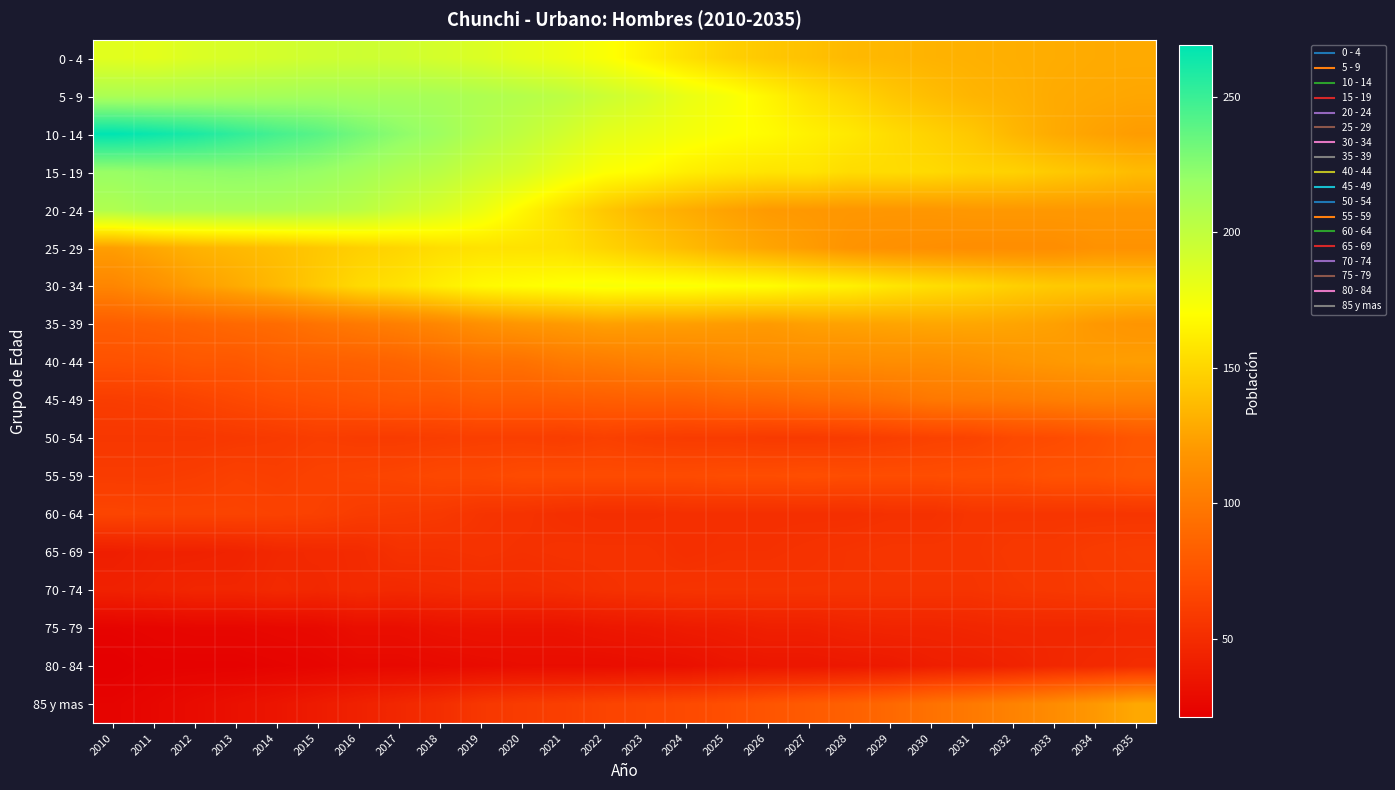

Rank the series by their maximum value, from lowest to highest.

75 - 79, 80 - 84, 70 - 74, 65 - 69, 60 - 64, 50 - 54, 55 - 59, 45 - 49, 40 - 44, 35 - 39, 85 y mas, 25 - 29, 30 - 34, 0 - 4, 20 - 24, 5 - 9, 15 - 19, 10 - 14